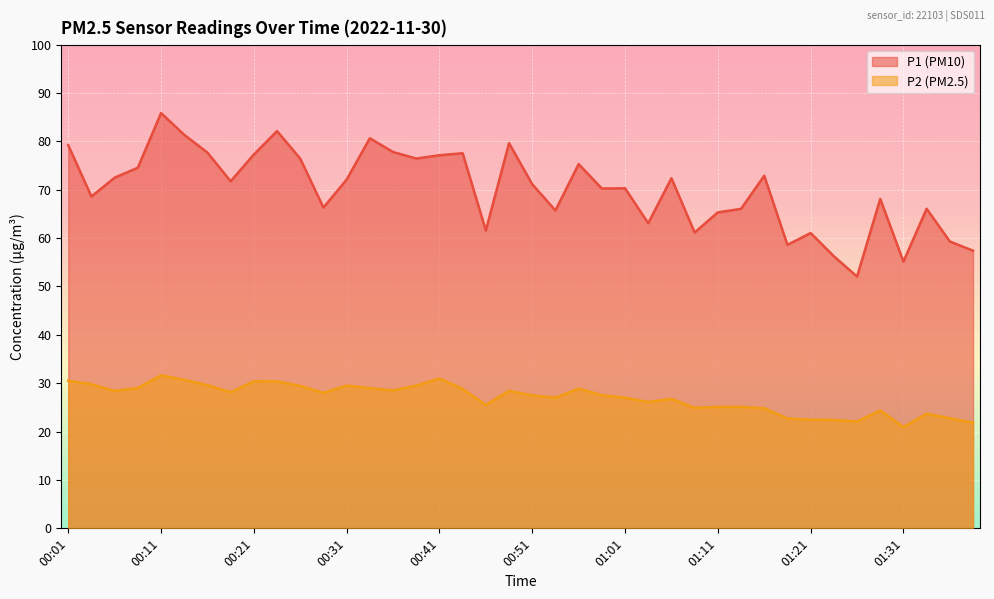

True or false: P2 has more than 2 points higher than both neighbors.

True